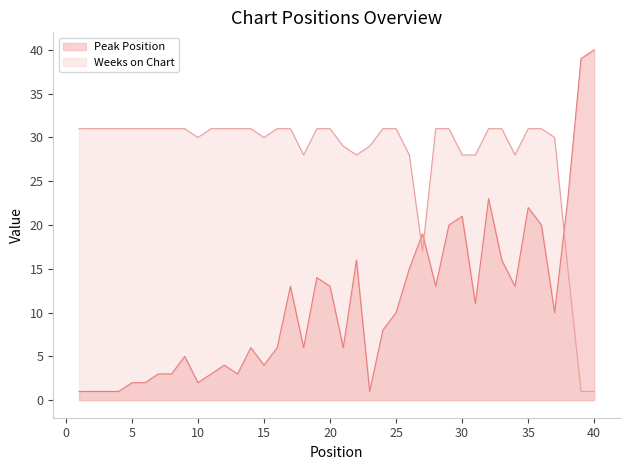

How many lines are shown in the chart?

2